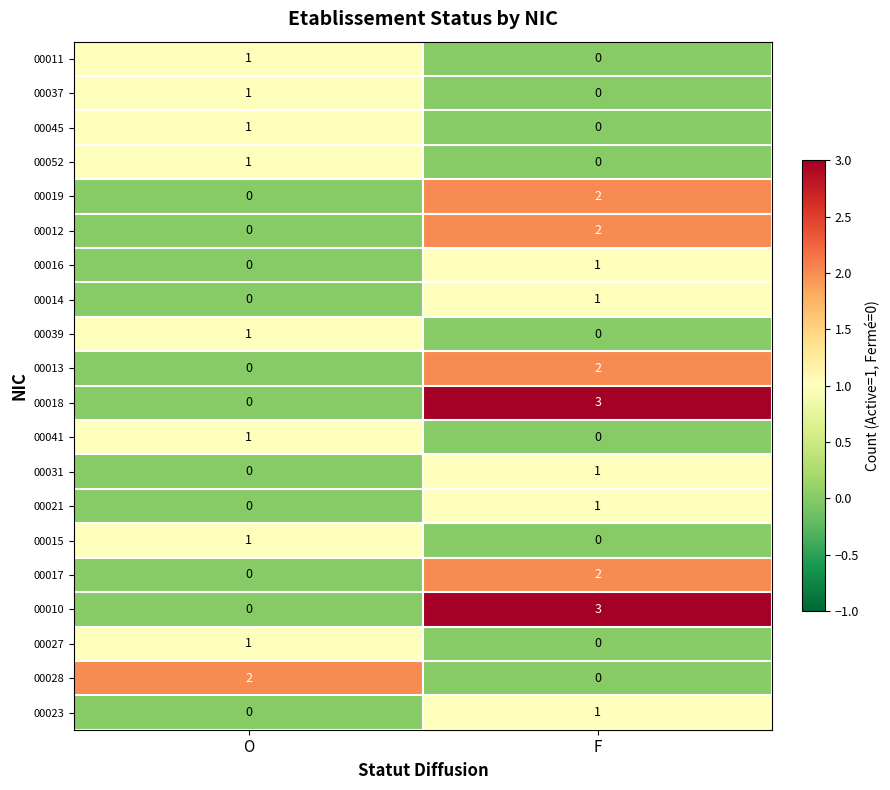

At which label is 00015 closest to 0?

F